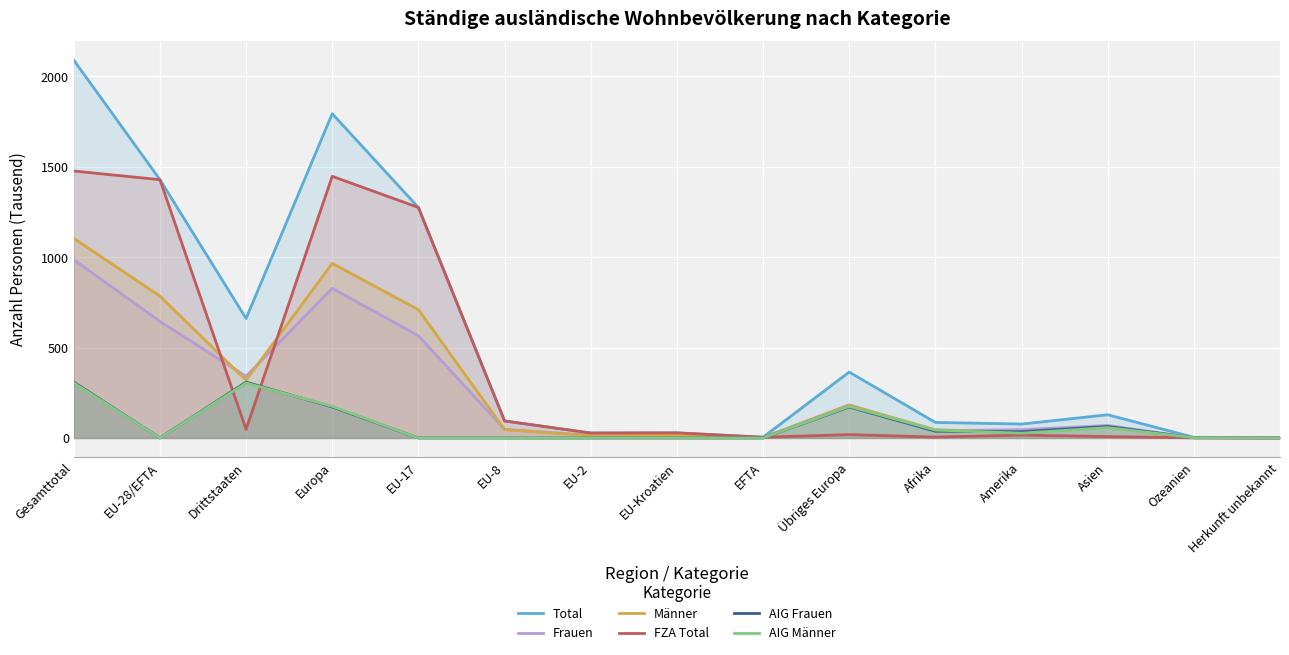

What is the spread (max minus min) of values at EU-28/EFTA?

1429.3